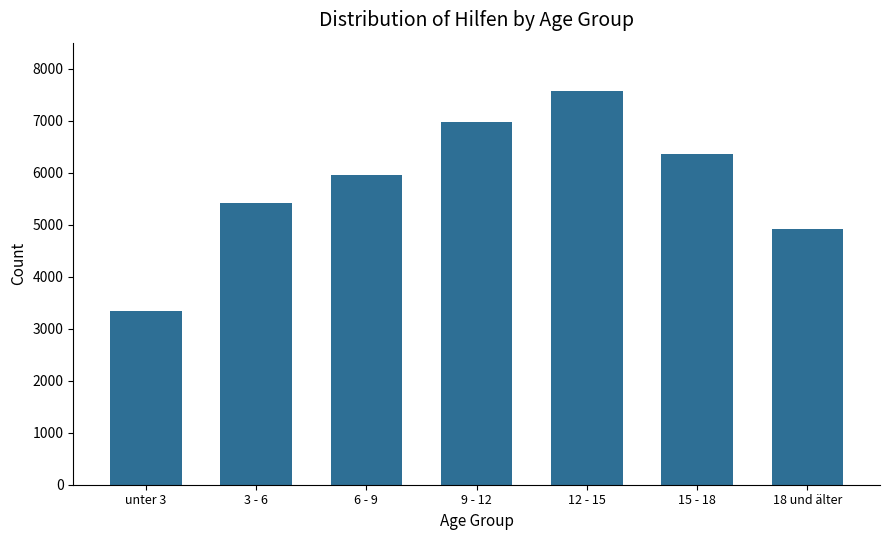

What is the sum of all values?

40540